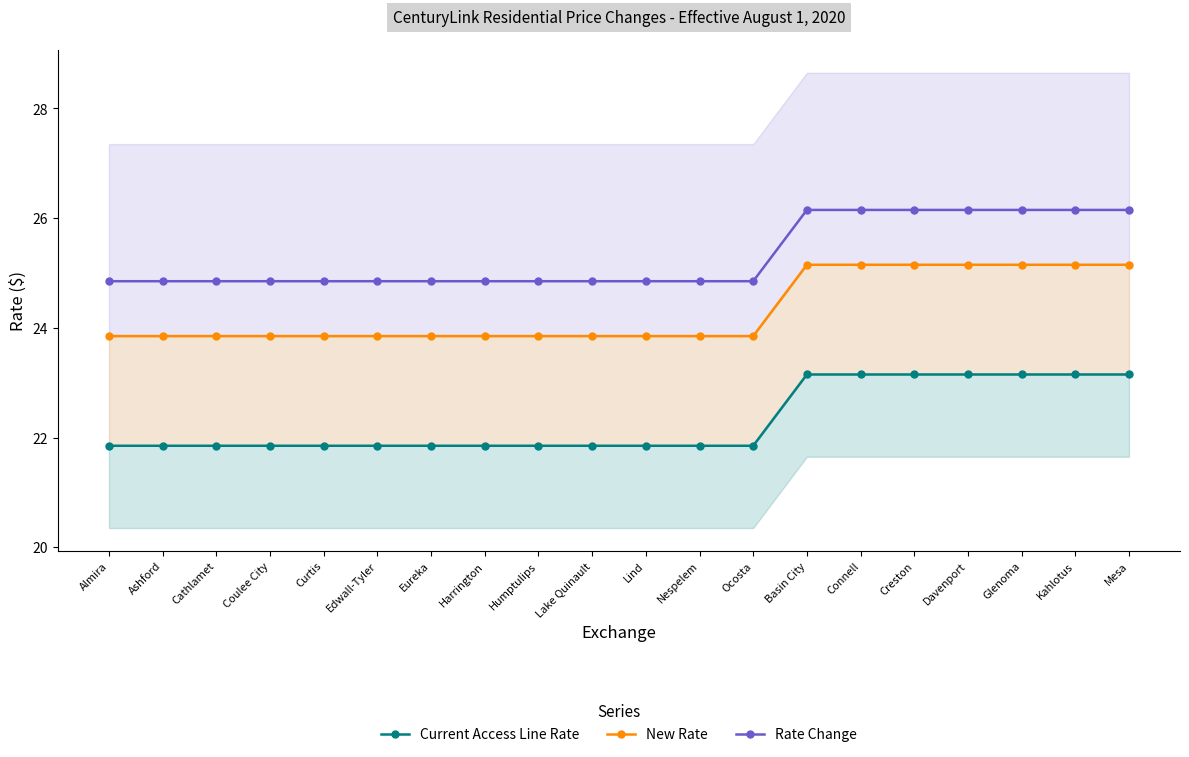

Rank the series by their average value, from lowest to highest.

Current Access Line Rate, New Rate, Rate Change